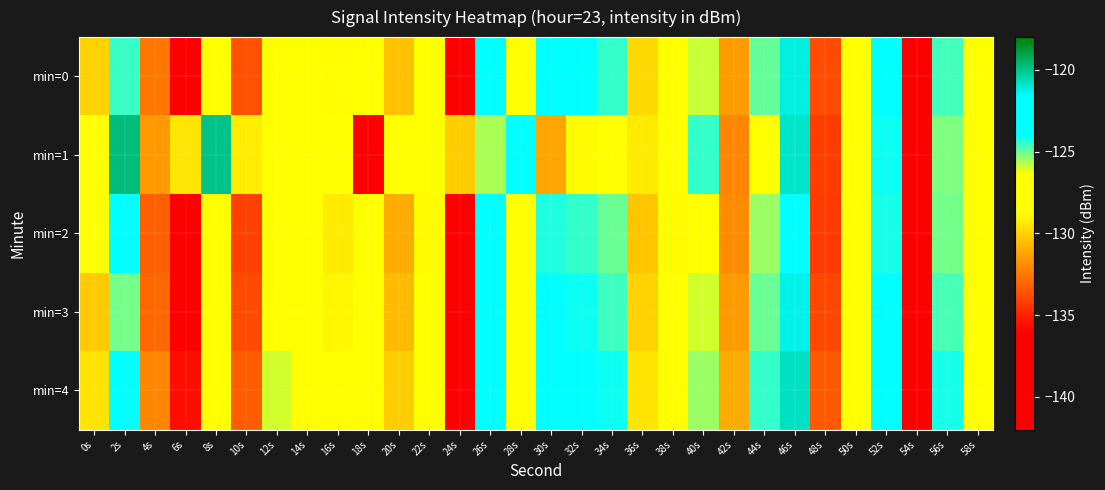

What is the spread (max minus min) of values at 24s?

10.0